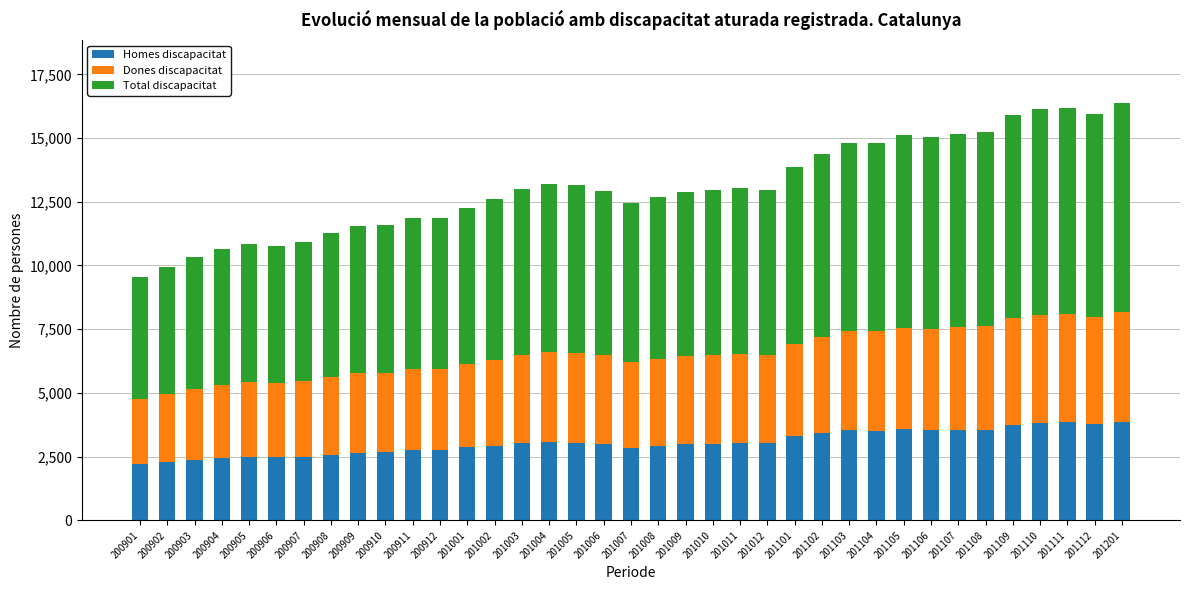

True or false: Homes discapacitat has a value of 3825 at 201110.

True